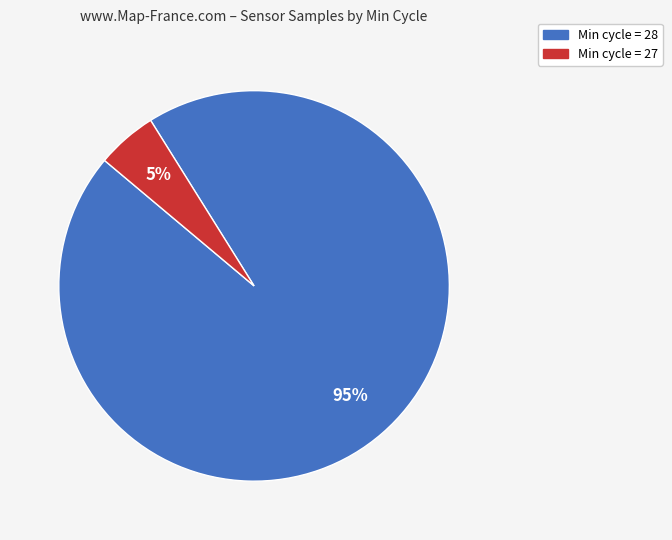

To the nearest percent, what is the average slice percentage?

50%